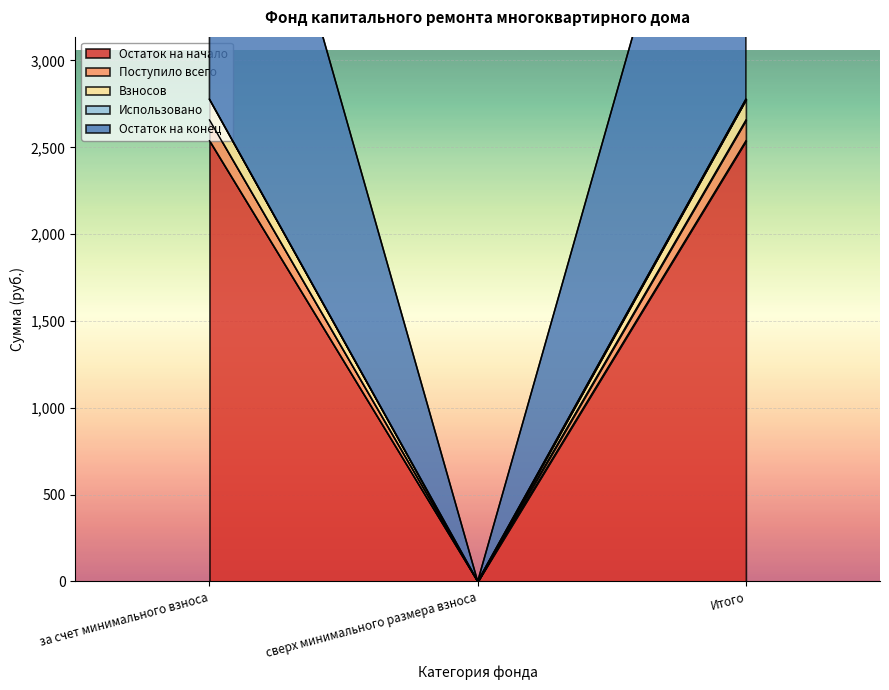

The Поступило всего series shows 1001.3 at сверх минимального размера взноса. True or false?

False